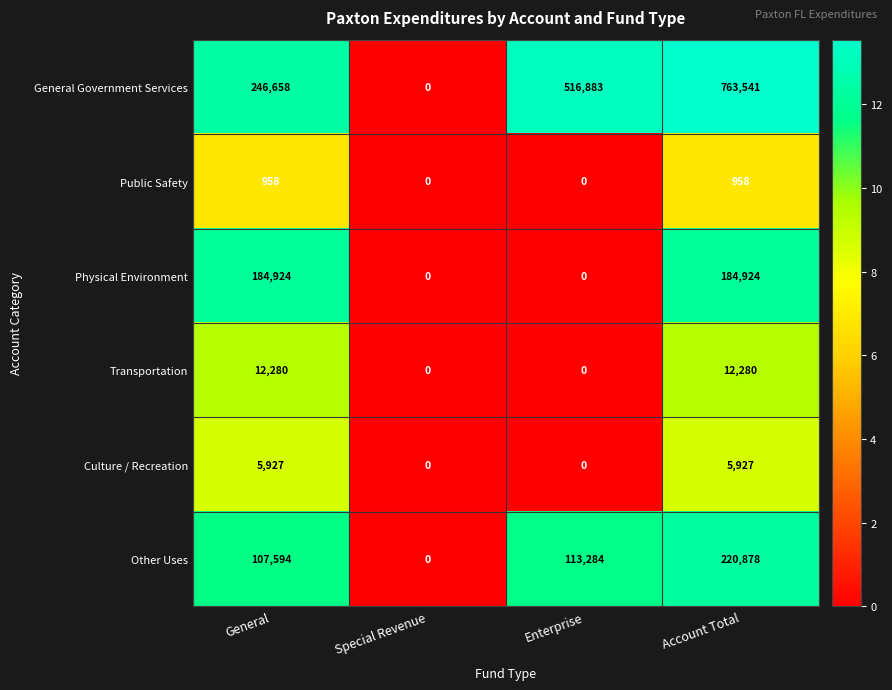

Rank the categories by Other Uses value from highest to lowest.

Account Total, Enterprise, General, Special Revenue